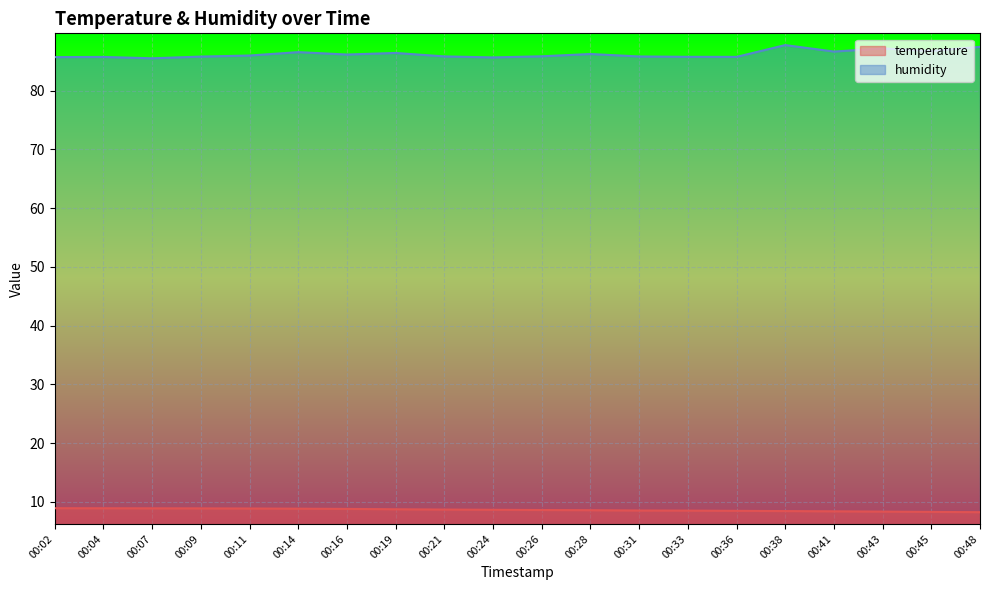

Reading left to right, transcribe all the data shown in this chart.

temperature: 8.9	8.9	8.9	8.9	8.8	8.8	8.8	8.7	8.7	8.6	8.6	8.6	8.5	8.5	8.4	8.4	8.4	8.3	8.3	8.2
humidity: 85.7	85.7	85.5	85.8	86.0	86.6	86.2	86.4	85.8	85.7	85.8	86.2	85.8	85.8	85.8	87.8	86.7	87.2	86.8	87.5